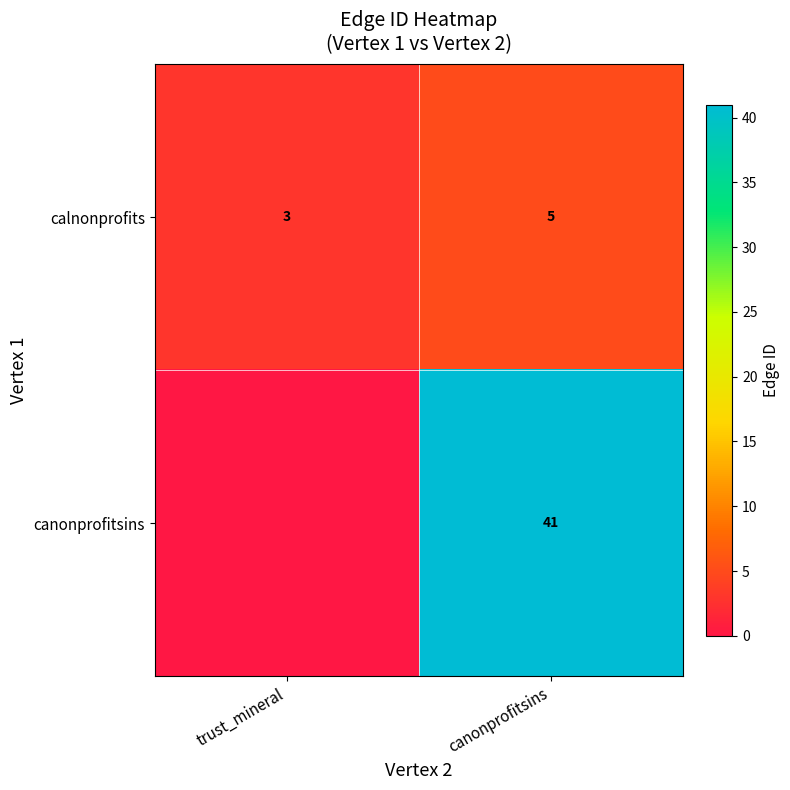

Rank the categories by calnonprofits value from lowest to highest.

trust_mineral, canonprofitsins